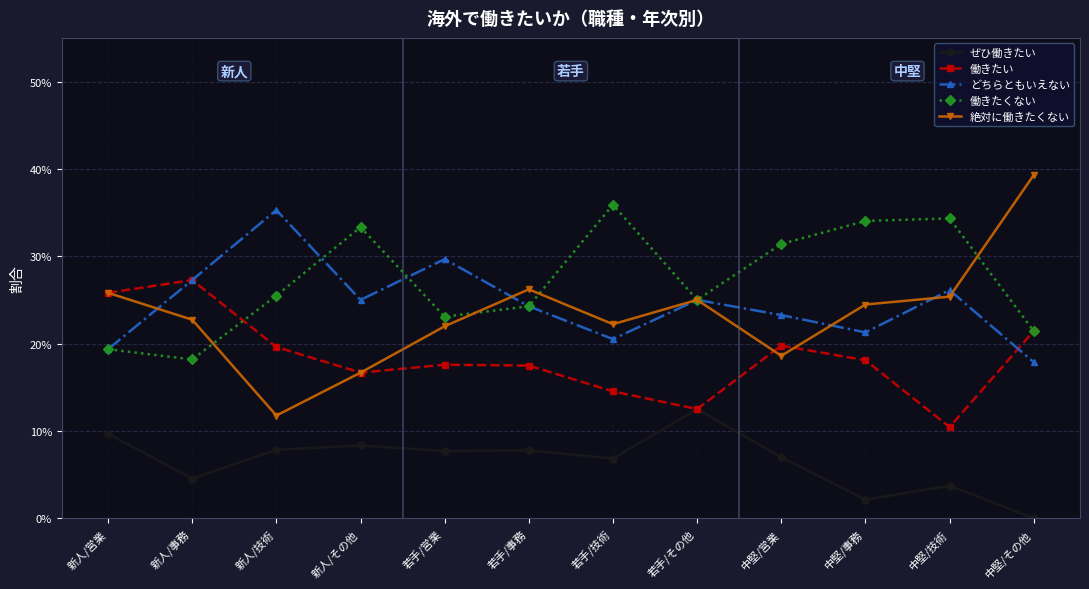

In 絶対に働きたくない, how many points are lower than both neighbors (excluding endpoints)?

3